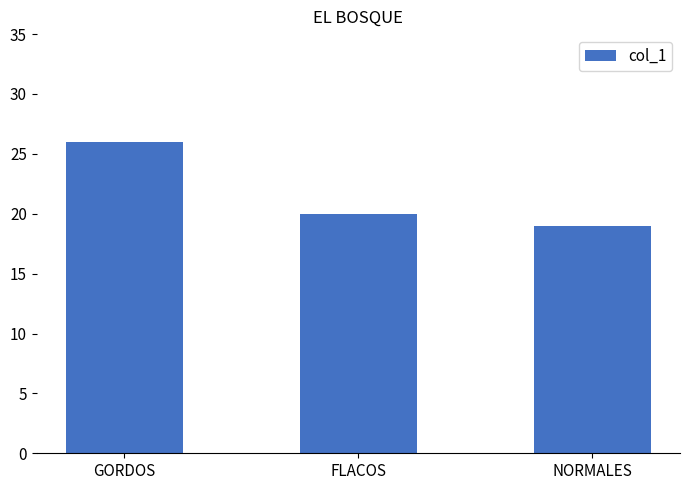

How many values are between 19 and 26?

3